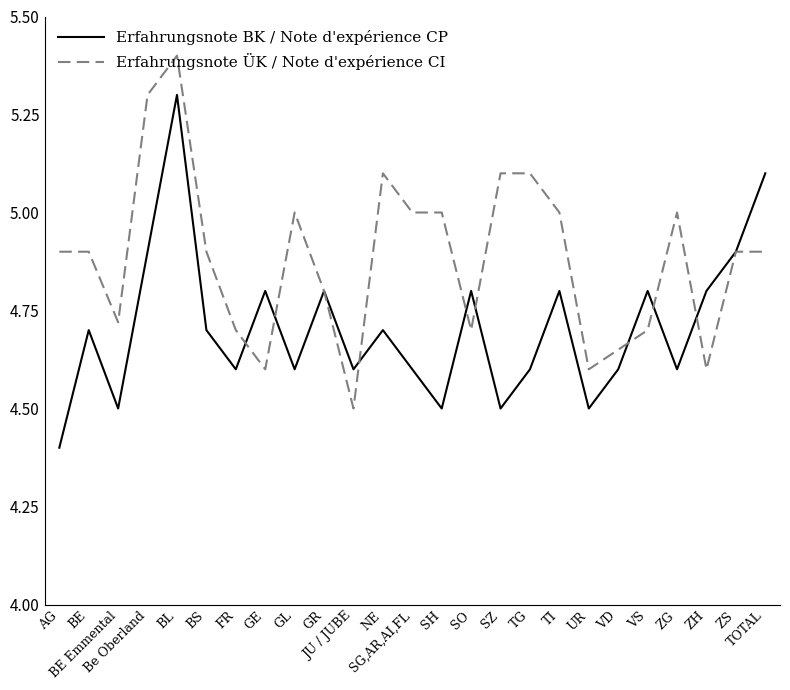

What is the sum of the Erfahrungsnote ÜK / Note d'expérience CI values at ZG and TG?

10.1